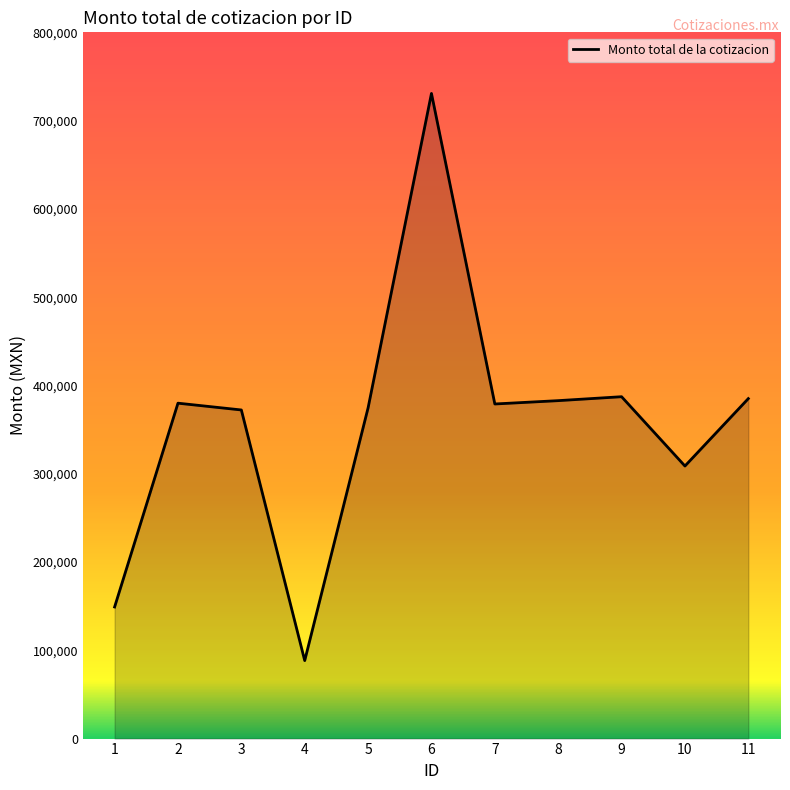

The value at 2 is 379925.5. True or false?

True